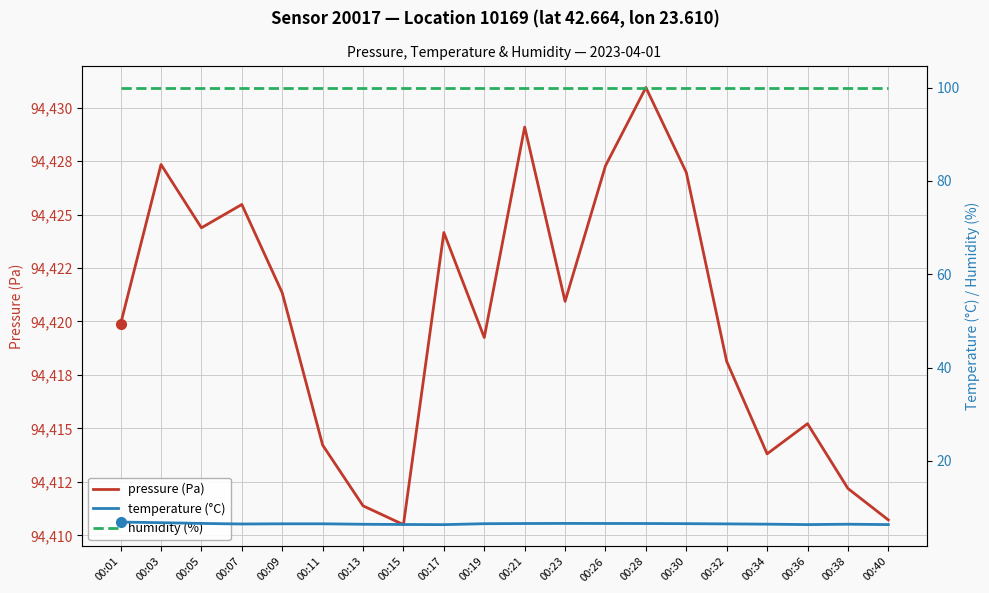

Reading left to right, extract all data points from this chart.

pressure (Pa): 94419.9	94427.3	94424.4	94425.5	94421.3	94414.2	94411.4	94410.5	94424.2	94419.2	94429.1	94420.9	94427.3	94430.9	94427.0	94418.1	94413.8	94415.2	94412.2	94410.7
temperature (°C): 6.9	6.8	6.6	6.5	6.5	6.5	6.4	6.4	6.3	6.5	6.6	6.6	6.6	6.6	6.5	6.5	6.4	6.3	6.4	6.3
humidity (%): 100.0	100.0	100.0	100.0	100.0	100.0	100.0	100.0	100.0	100.0	100.0	100.0	100.0	100.0	100.0	100.0	100.0	100.0	100.0	100.0